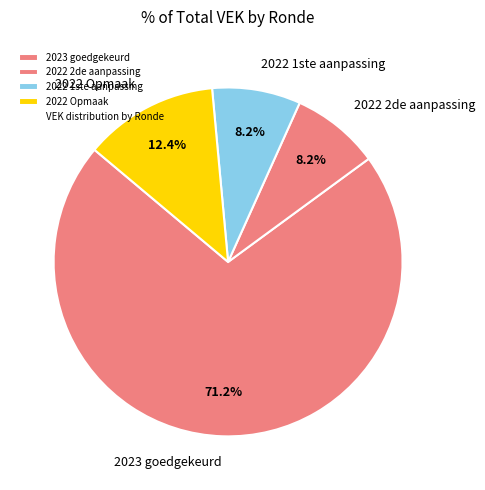

Which slice is the largest?

2023 goedgekeurd